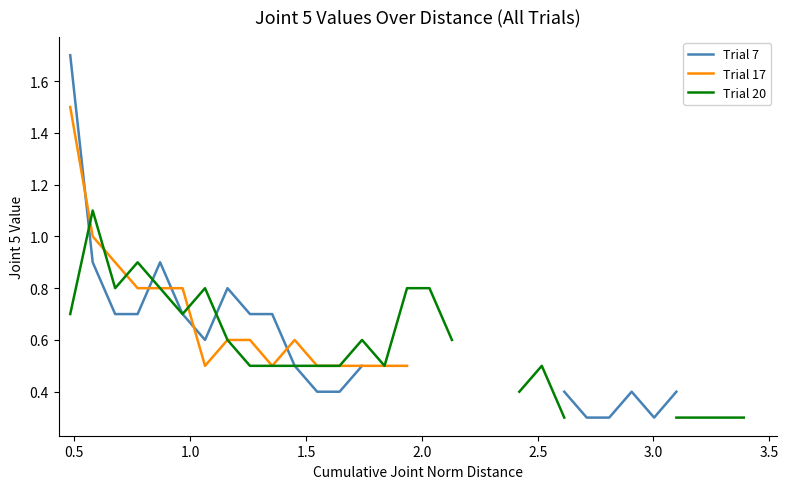

What is the minimum value shown in the chart?

0.3